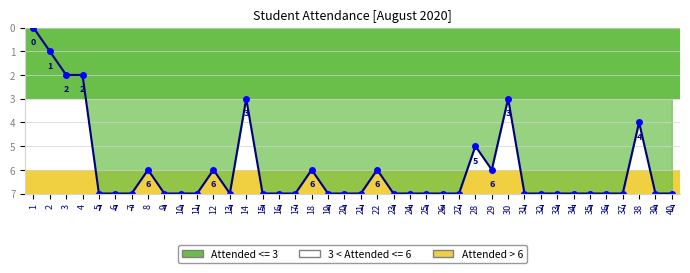

Reading left to right, extract all data points from this chart.

1=0	2=1	3=2	4=2	5=7	6=7	7=7	8=6	9=7	10=7	11=7	12=6	13=7	14=3	15=7	16=7	17=7	18=6	19=7	20=7	21=7	22=6	23=7	24=7	25=7	26=7	27=7	28=5	29=6	30=3	31=7	32=7	33=7	34=7	35=7	36=7	37=7	38=4	39=7	40=7